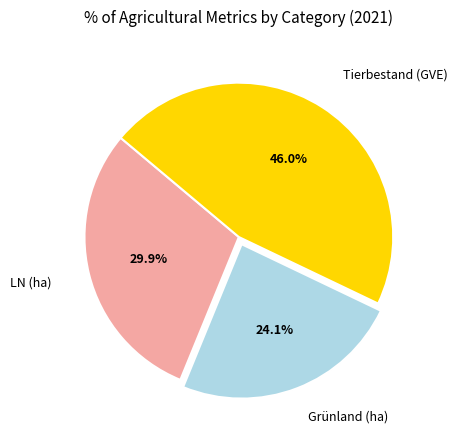

Is there any slice that represents more than half of the pie?

No